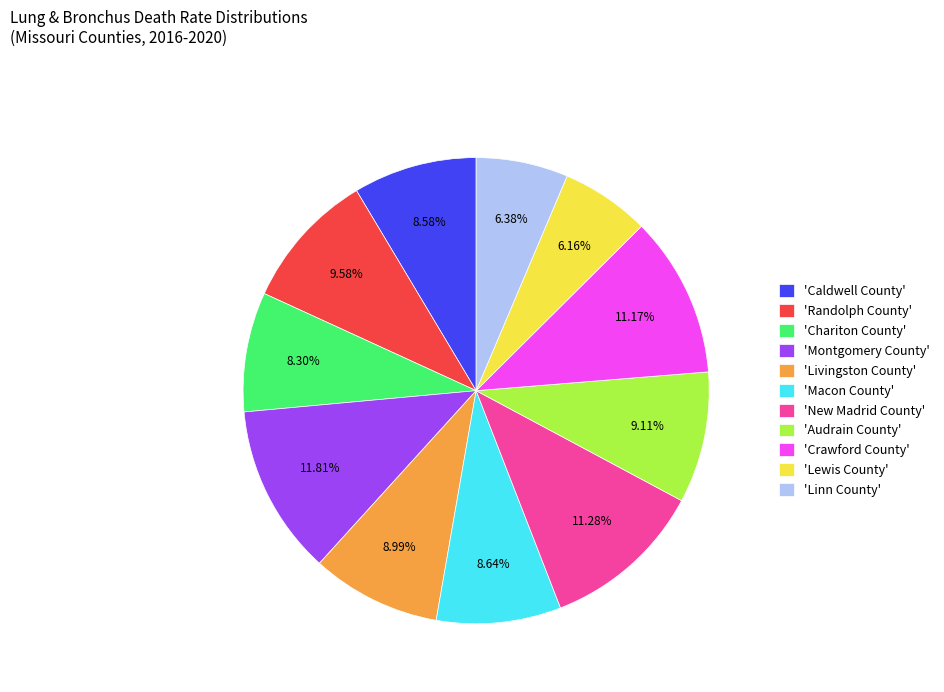

Count the number of slices in the pie.

11